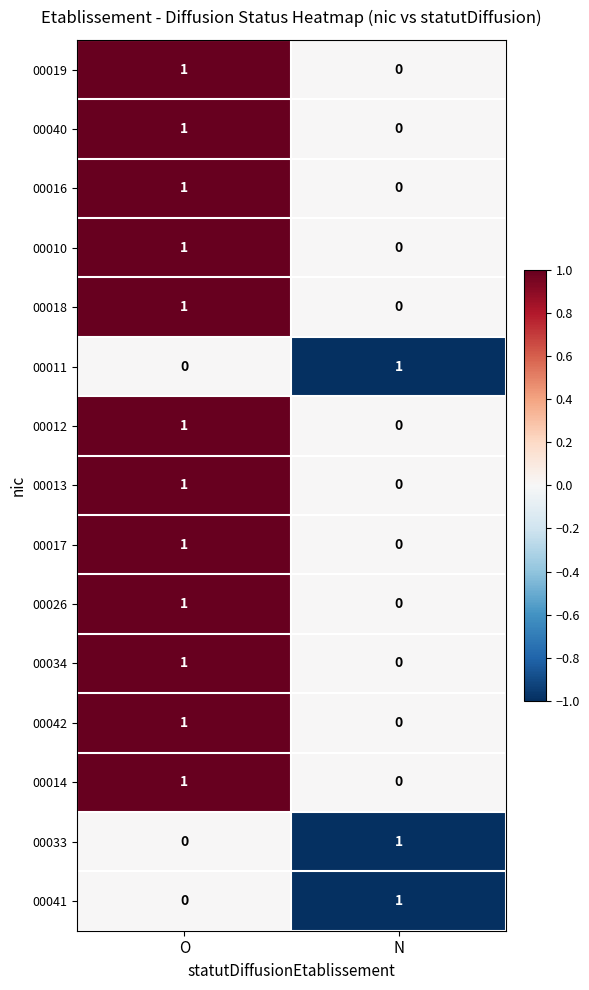

What is the total value across all series at O?

12